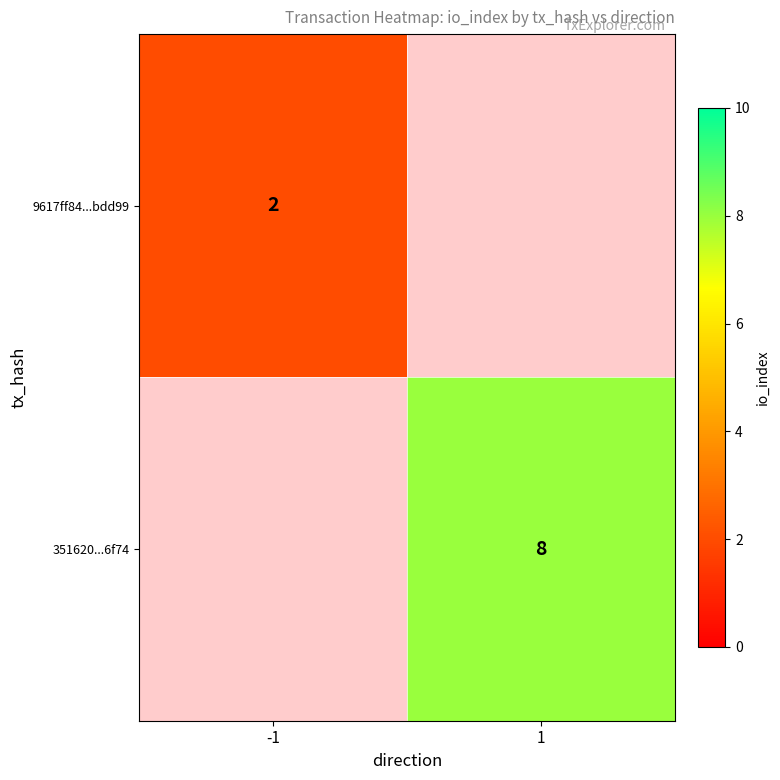

Is it true that 9617ff84...bdd99 equals 1 at -1?

False